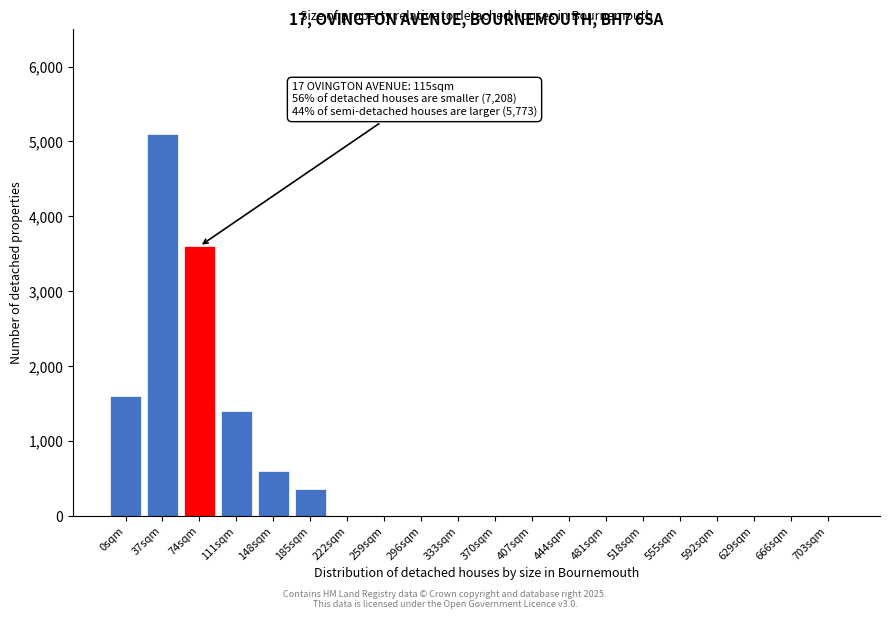

What is the change in value from 37sqm to 481sqm?

-5100